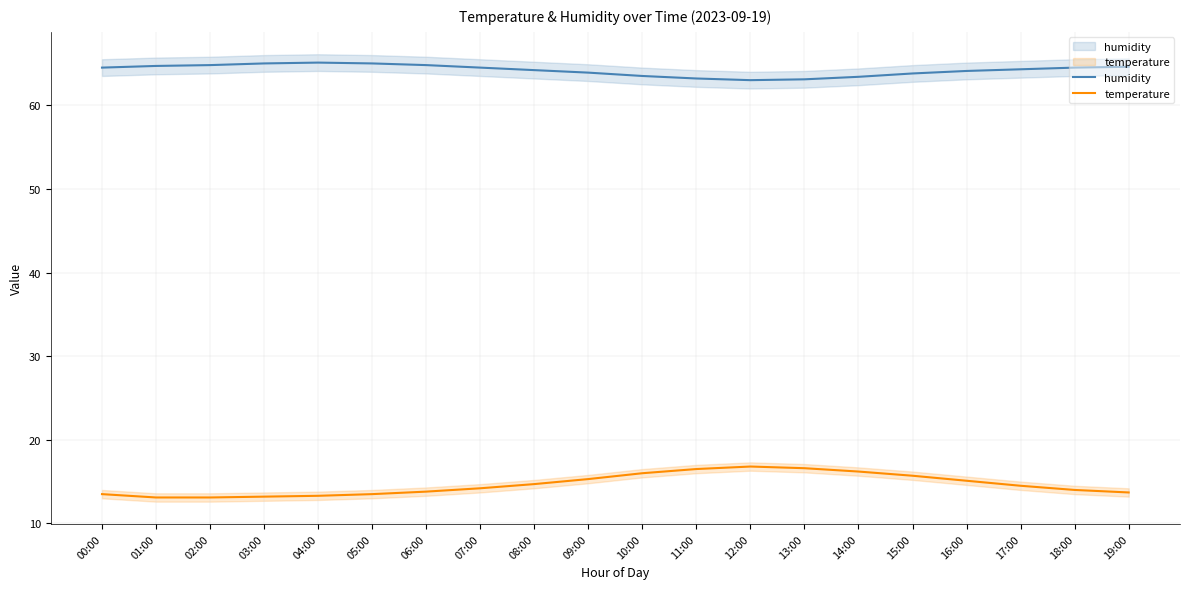

Where is the first local minimum for humidity?

12:00